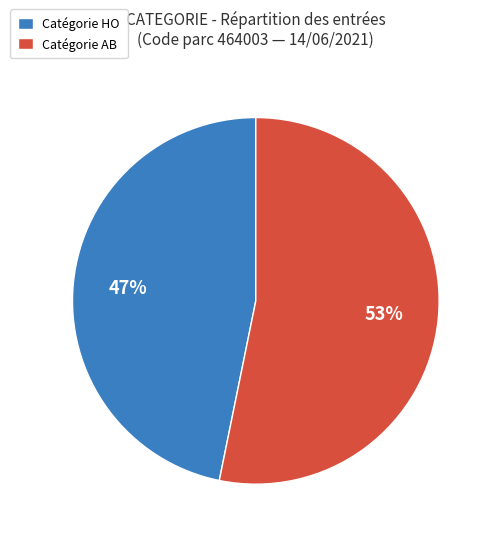

What percentage is the Catégorie HO slice, to the nearest percent?

47%